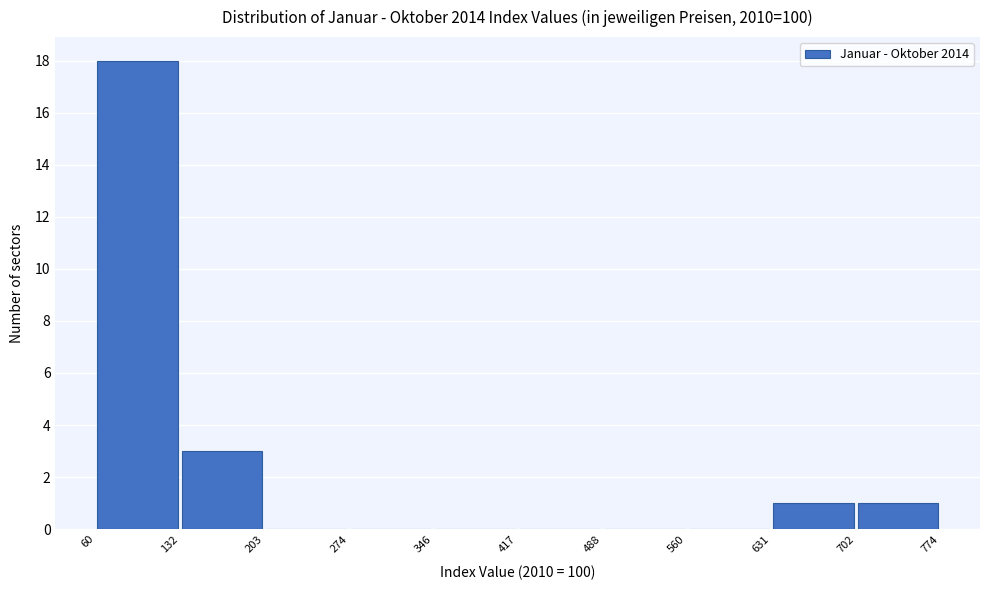

Over which range of the x-axis is the bar tallest?

60 to 132